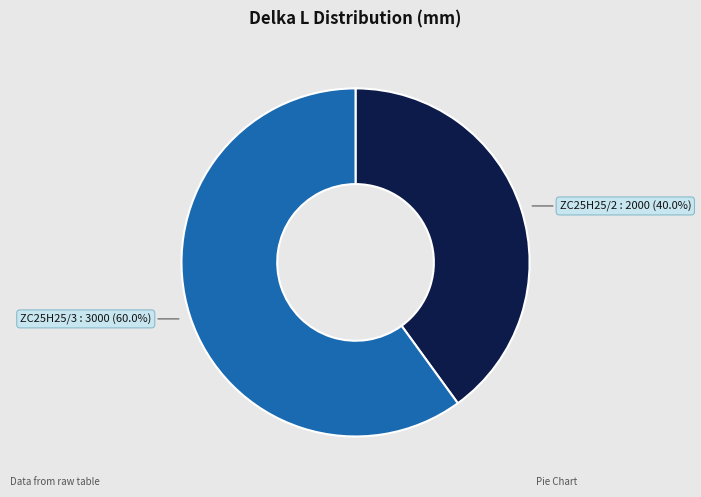

Is there any slice that represents more than half of the pie?

Yes